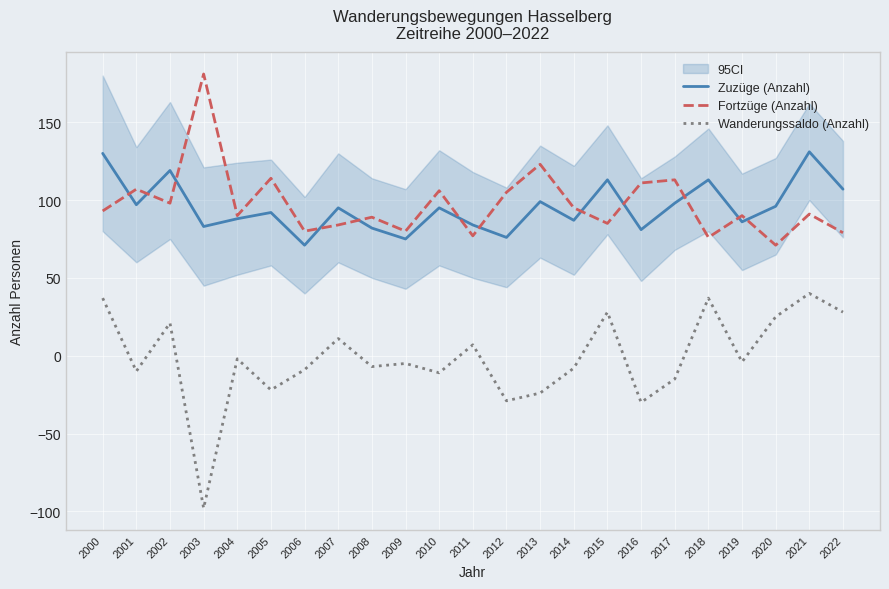

What is the sum of the Zuzüge (Anzahl) values at 2006 and 2019?

157